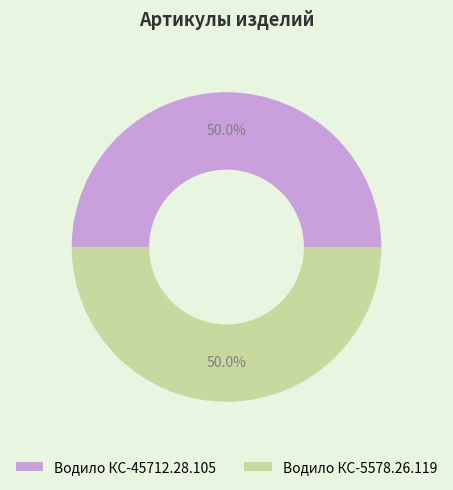

Do Водило КС-5578.26.119 and Водило КС-45712.28.105 together represent more than half of the pie?

Yes